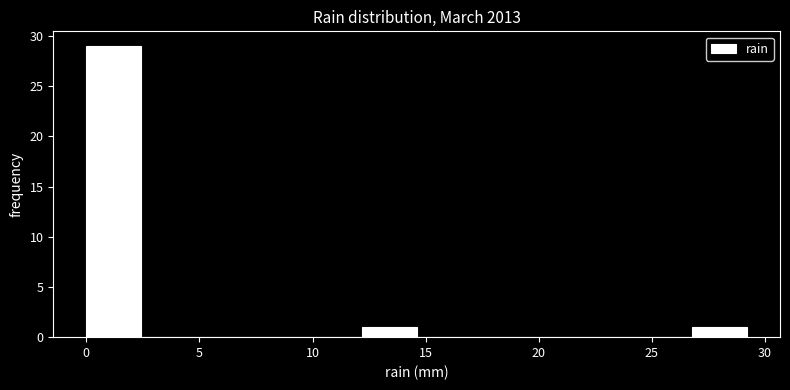

Over which range of the x-axis is the bar tallest?

0.0 to 2.5